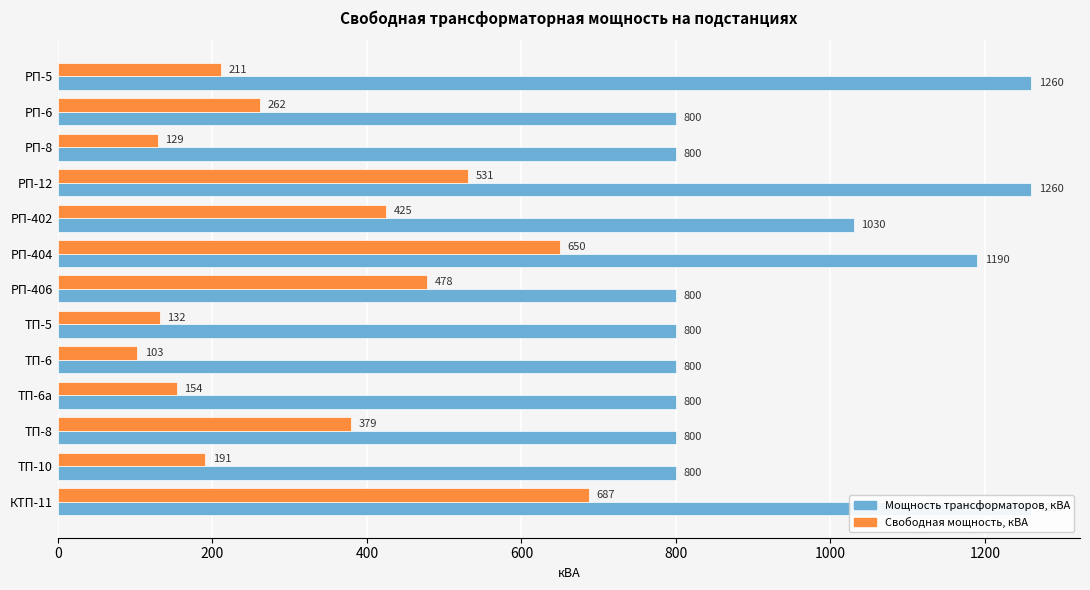

Which series changed the most between РП-5 and РП-12?

Свободная мощность, кВА